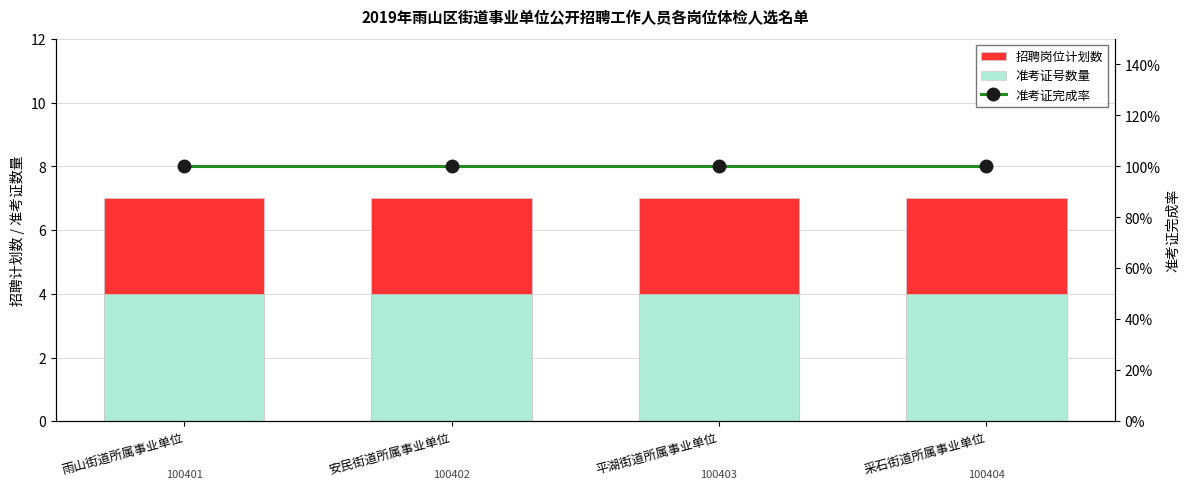

The 准考证完成率 series shows 1.0 at 平湖街道所属事业单位. True or false?

True